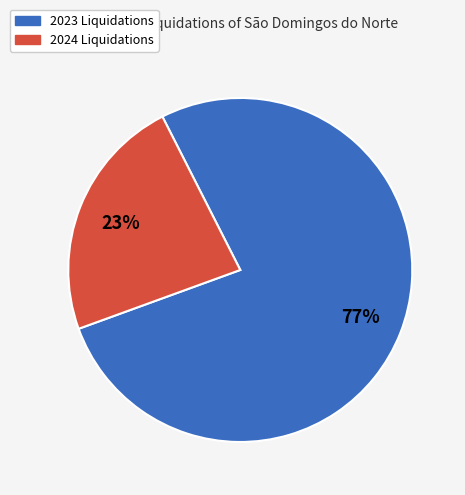

Is it true that 2024 is 23% of the pie?

True